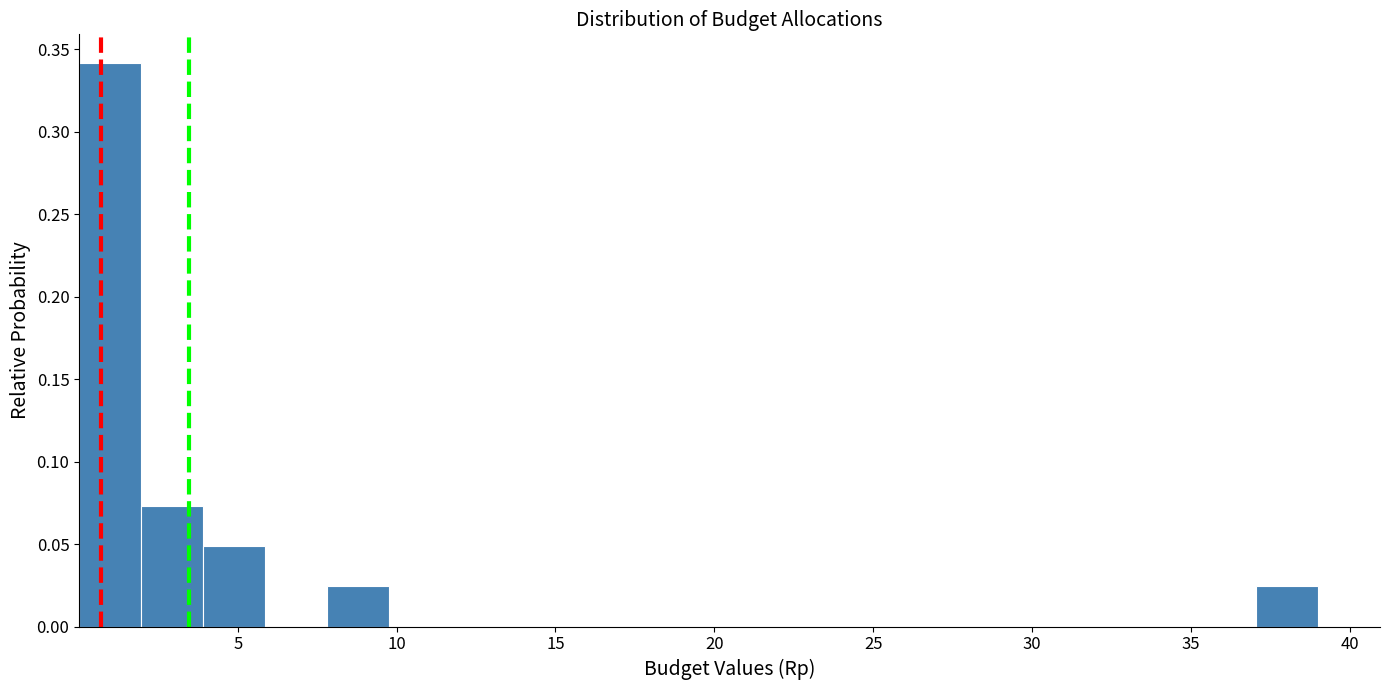

Read against the x-axis, roughly where is the centre of the tallest bar?

1.0